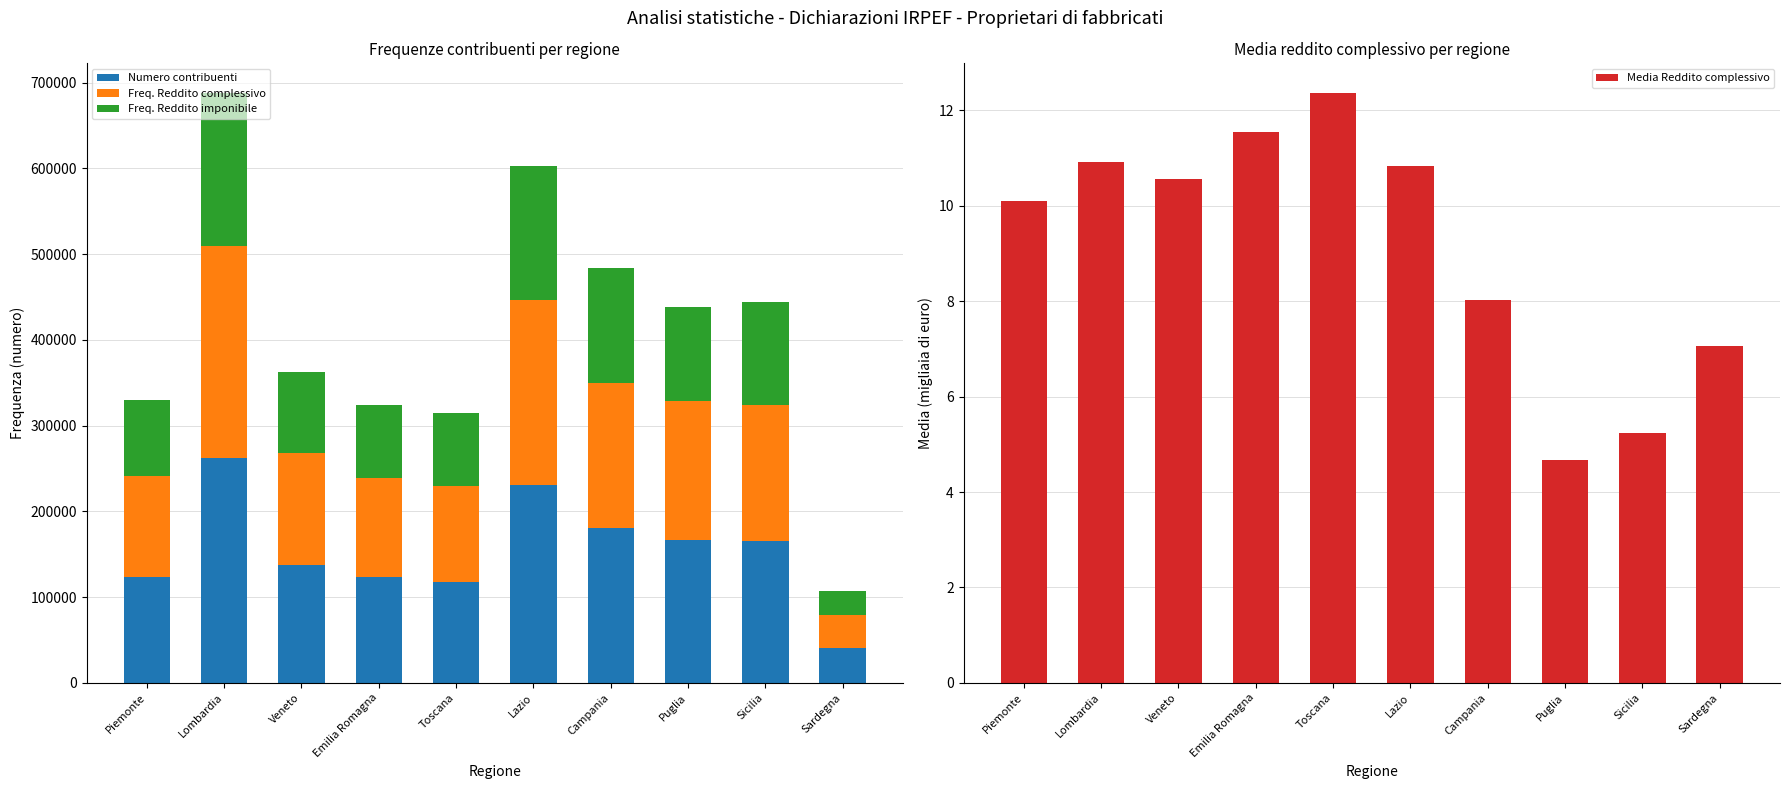

Read the Media Reddito complessivo value at Sardegna.

7.1